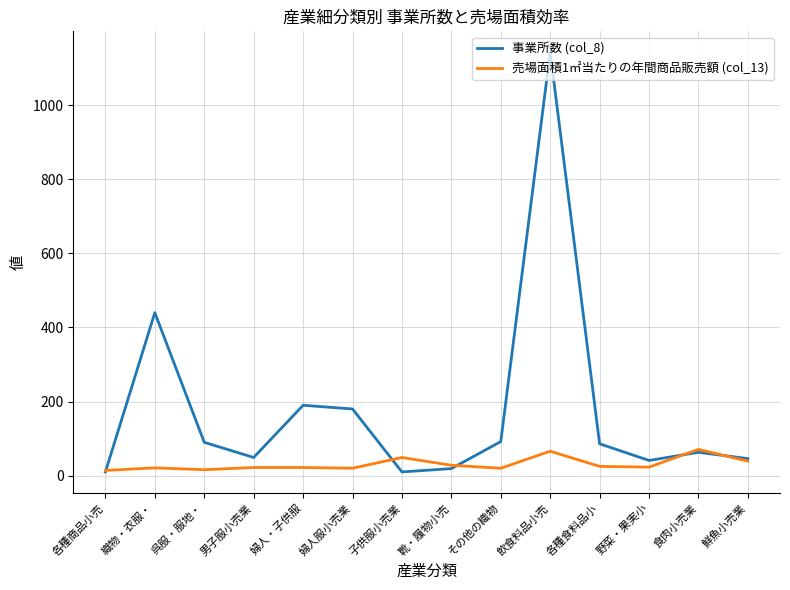

At which category is the sum across all series the highest?

飲食料品小売